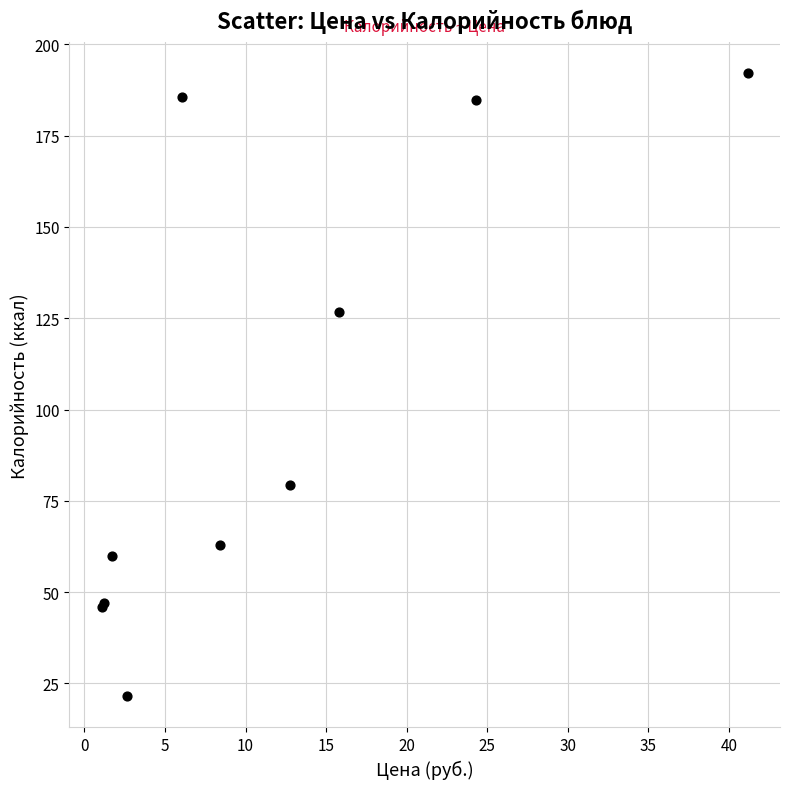

What Y value in the scatter plot is closest to 106?

126.6